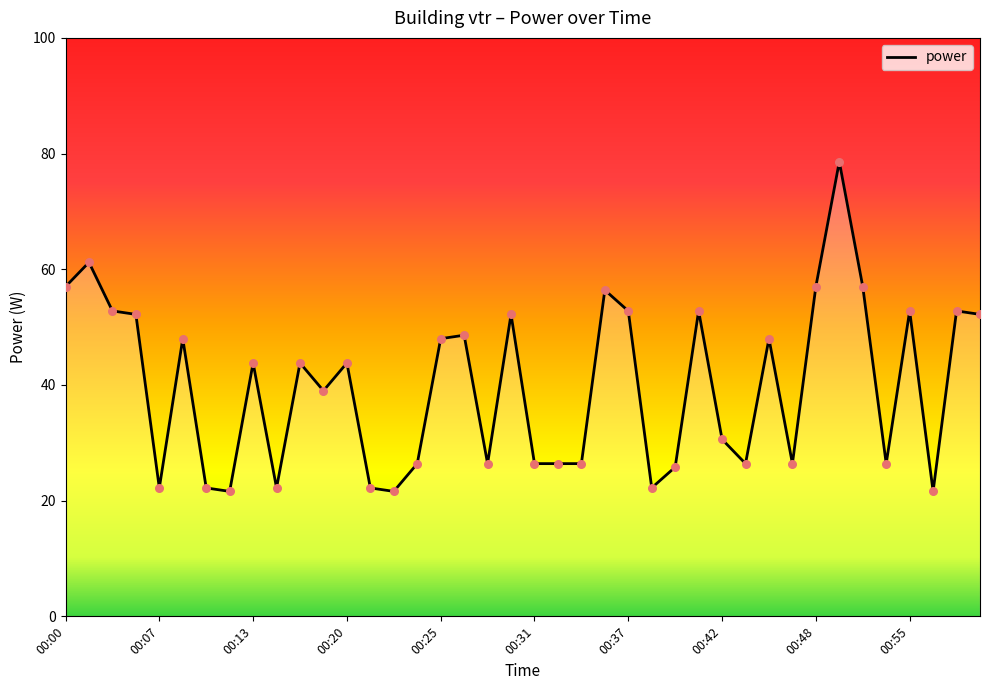

What is the smallest value displayed?

21.6